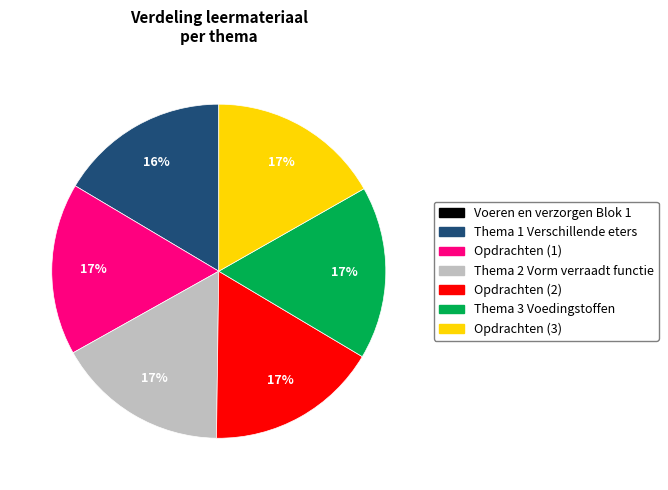

What percentage is the Thema 1 Verschillende eters slice, to the nearest percent?

16%